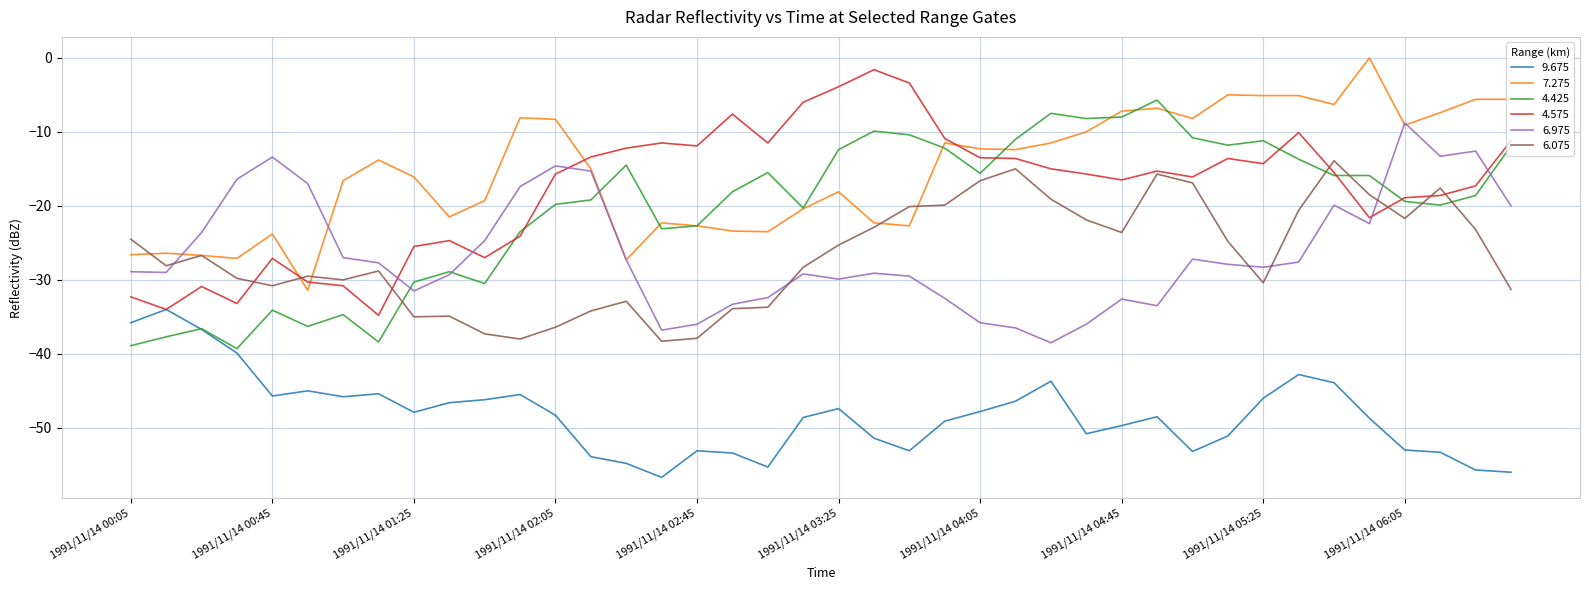

True or false: 7.275 and 9.675 cross at least once.

False